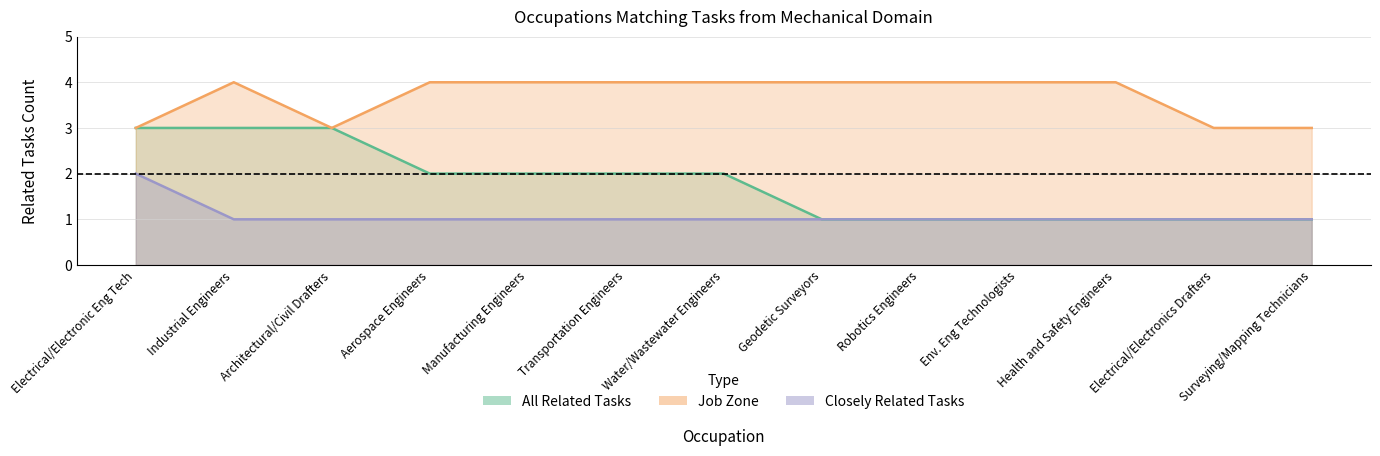

Is the value of all_related at Water/Wastewater Engineers greater than the value of closely_related at Electrical/Electronic Eng Tech?

No